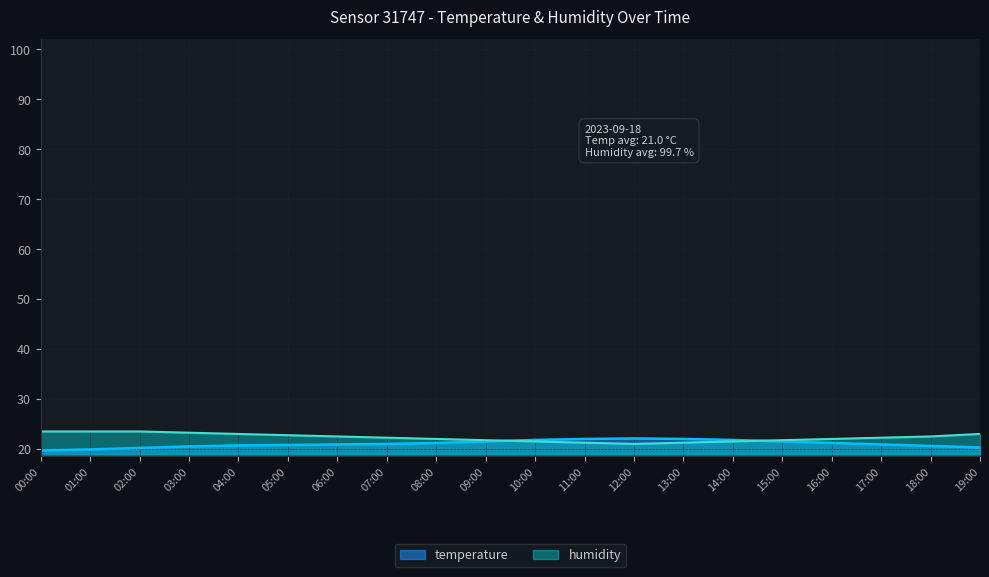

Which category has the highest value in the humidity series?

00:00